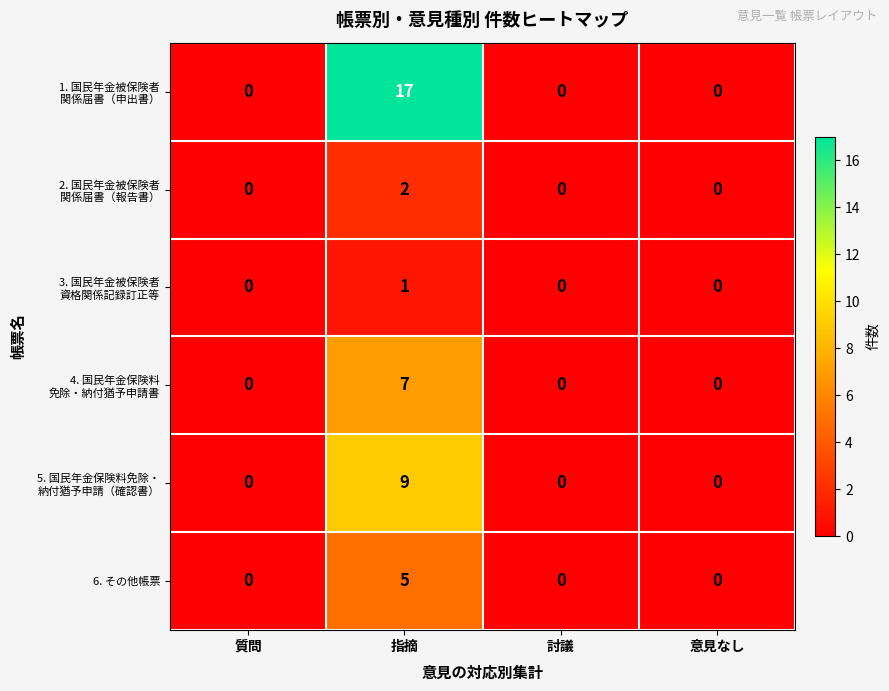

At which category is the sum across all series the highest?

指摘